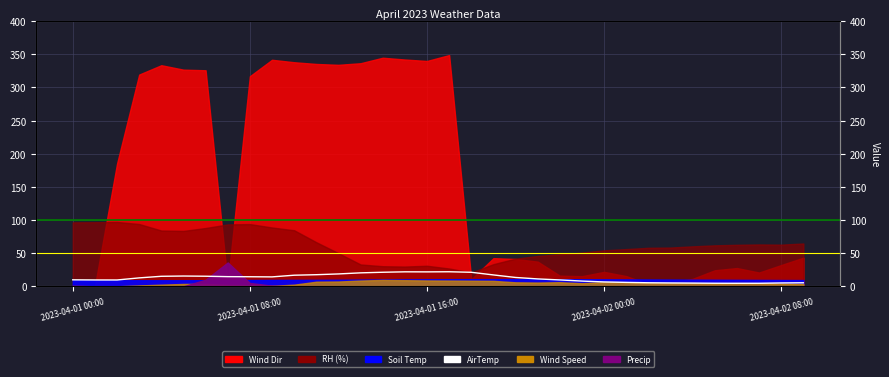

The chart shows a value of 14.2 at 9. True or false?

True